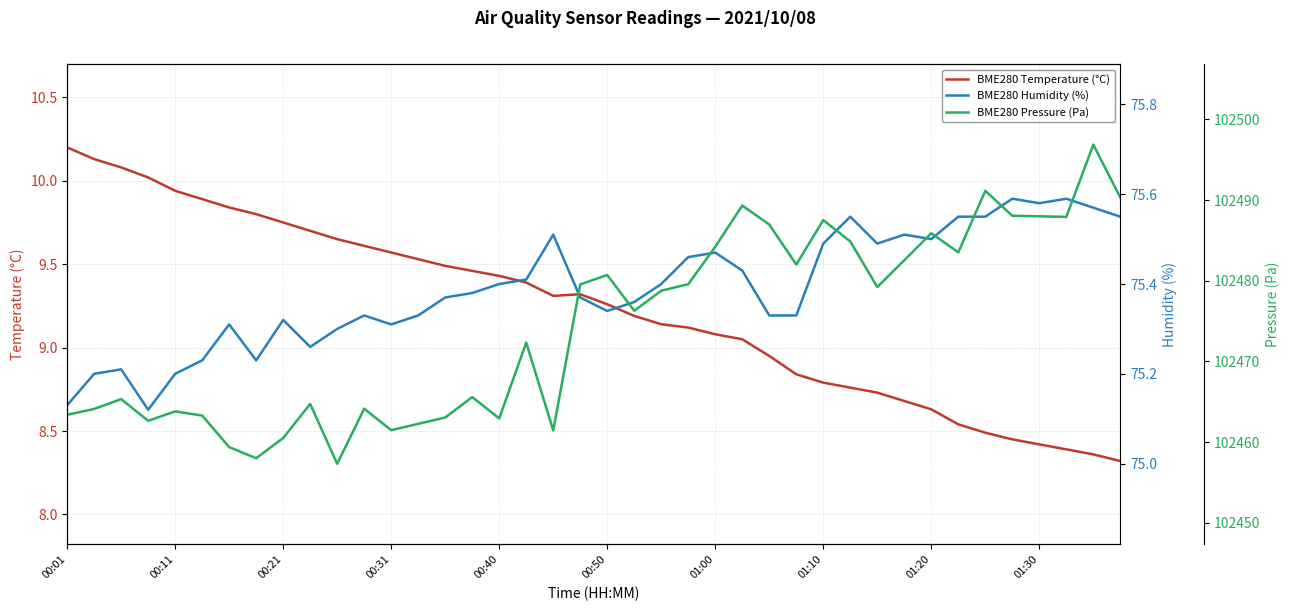

What is the maximum value for BME280 Temperature (°C)?

10.2